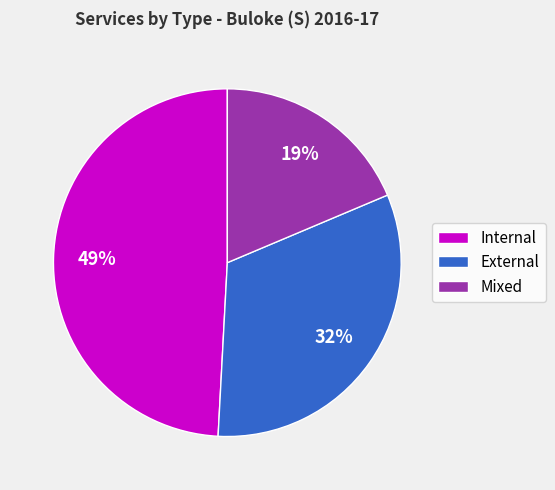

Is the sum of Mixed and Internal greater than half?

Yes